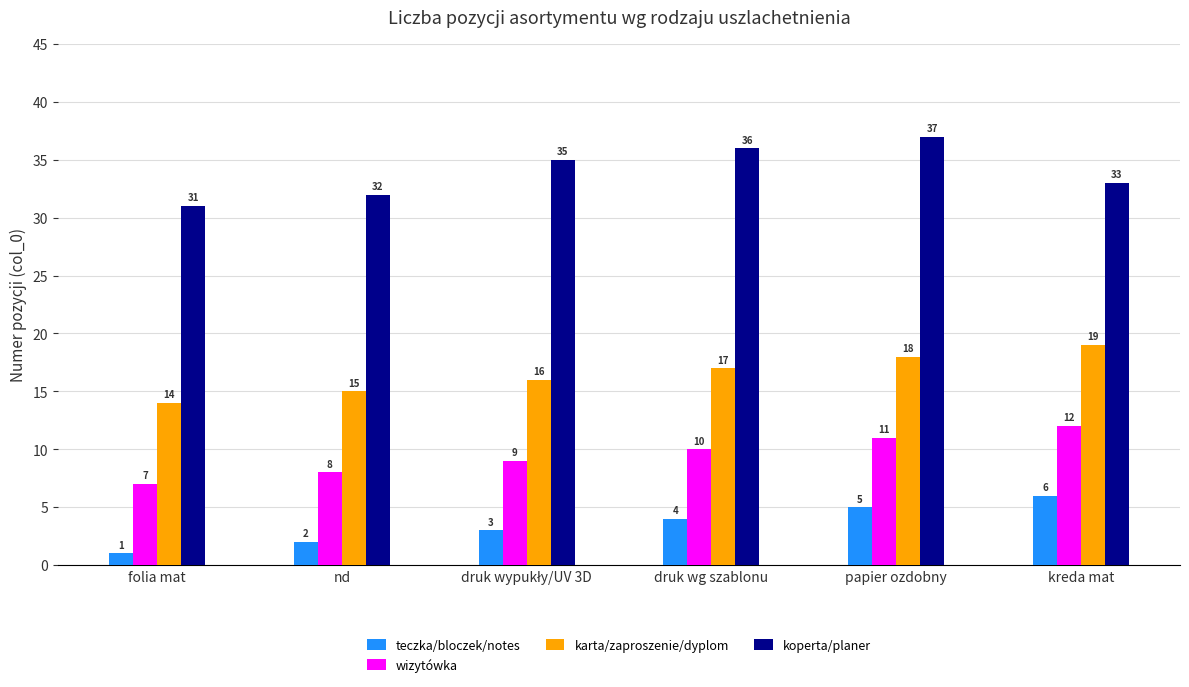

What is the spread (max minus min) of values at kreda mat?

27